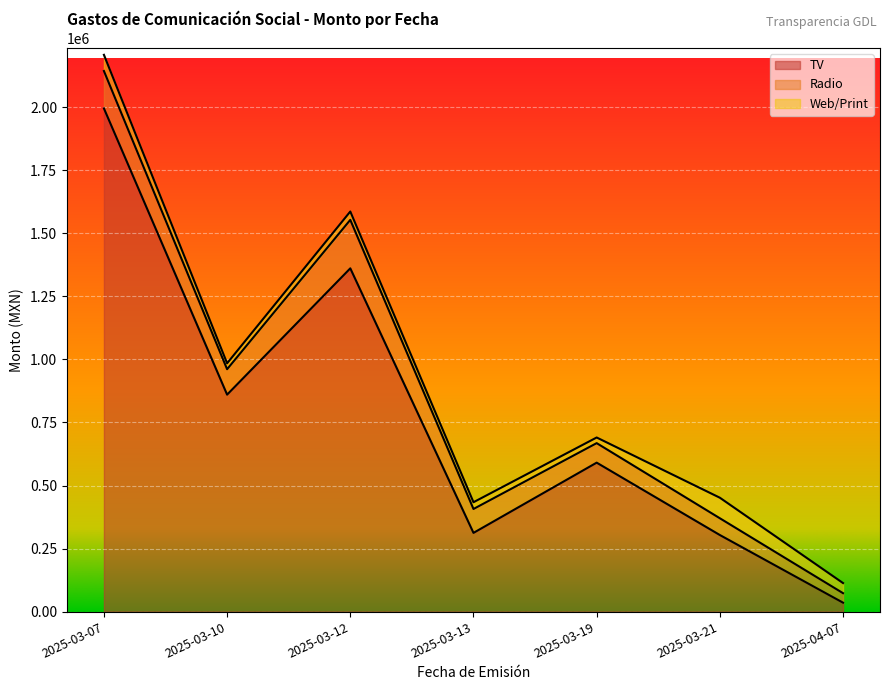

What is the greatest value displayed?

1995767.3